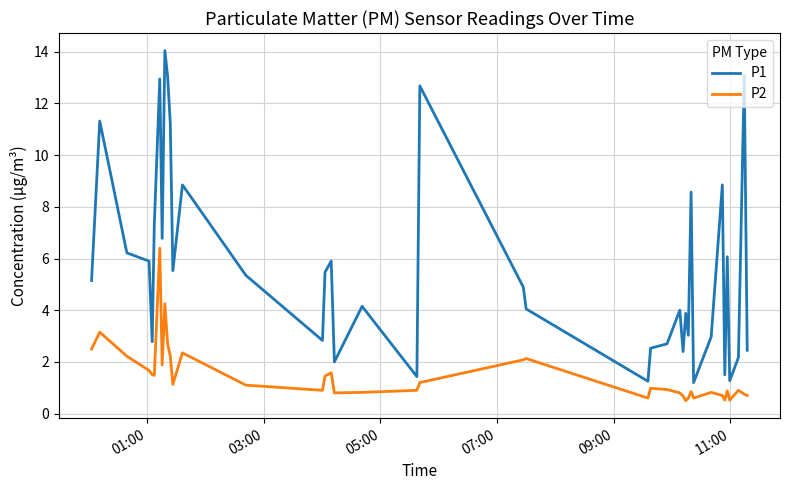

What is the difference between the maximum and minimum values in the P2 series?

5.9